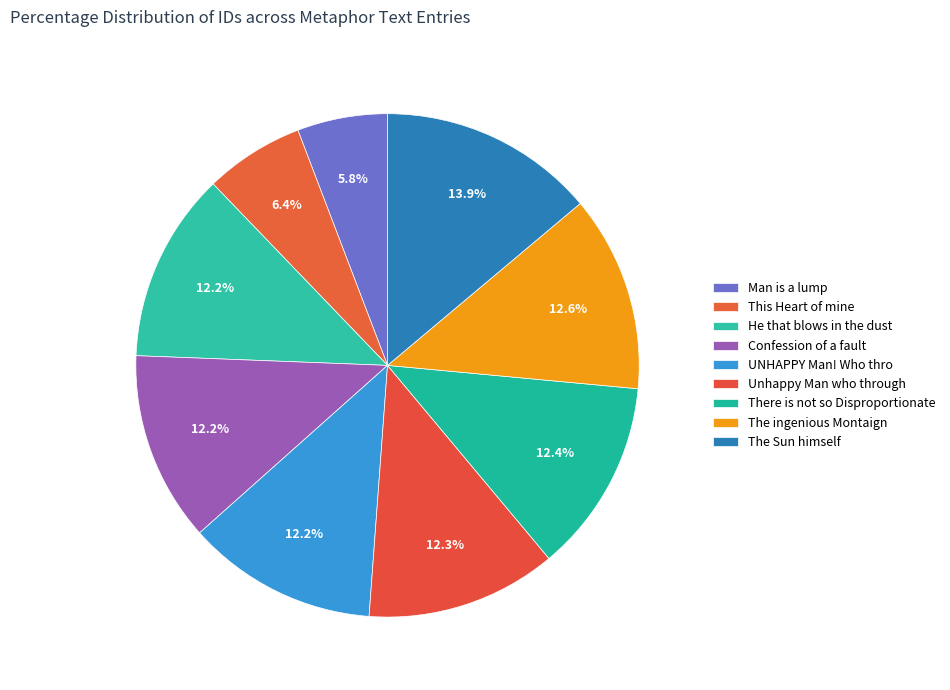

What percentage is the Man is a lump slice, to the nearest percent?

6%